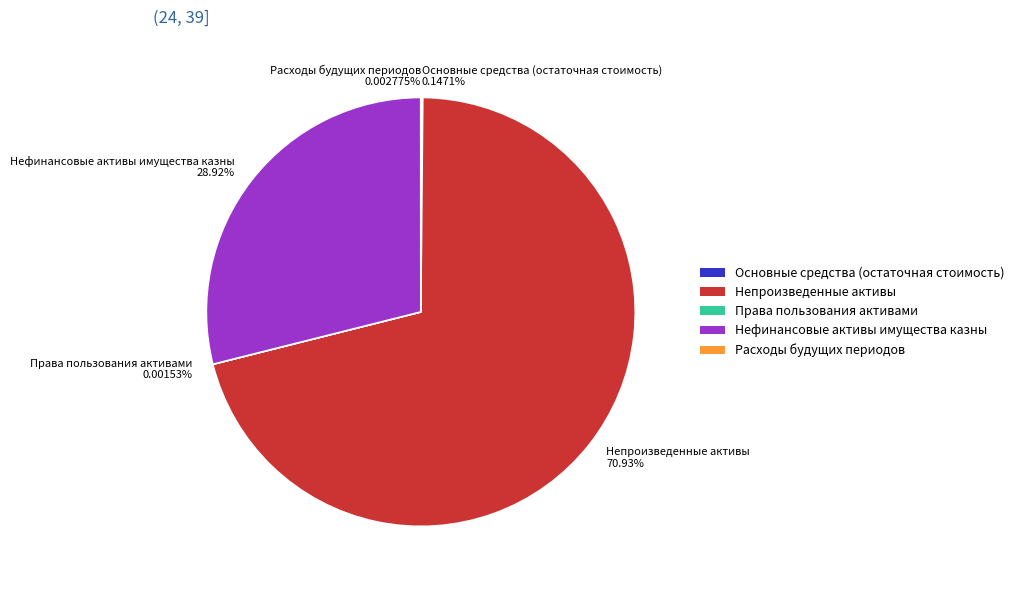

Which category accounts for the majority?

Непроизведенные активы